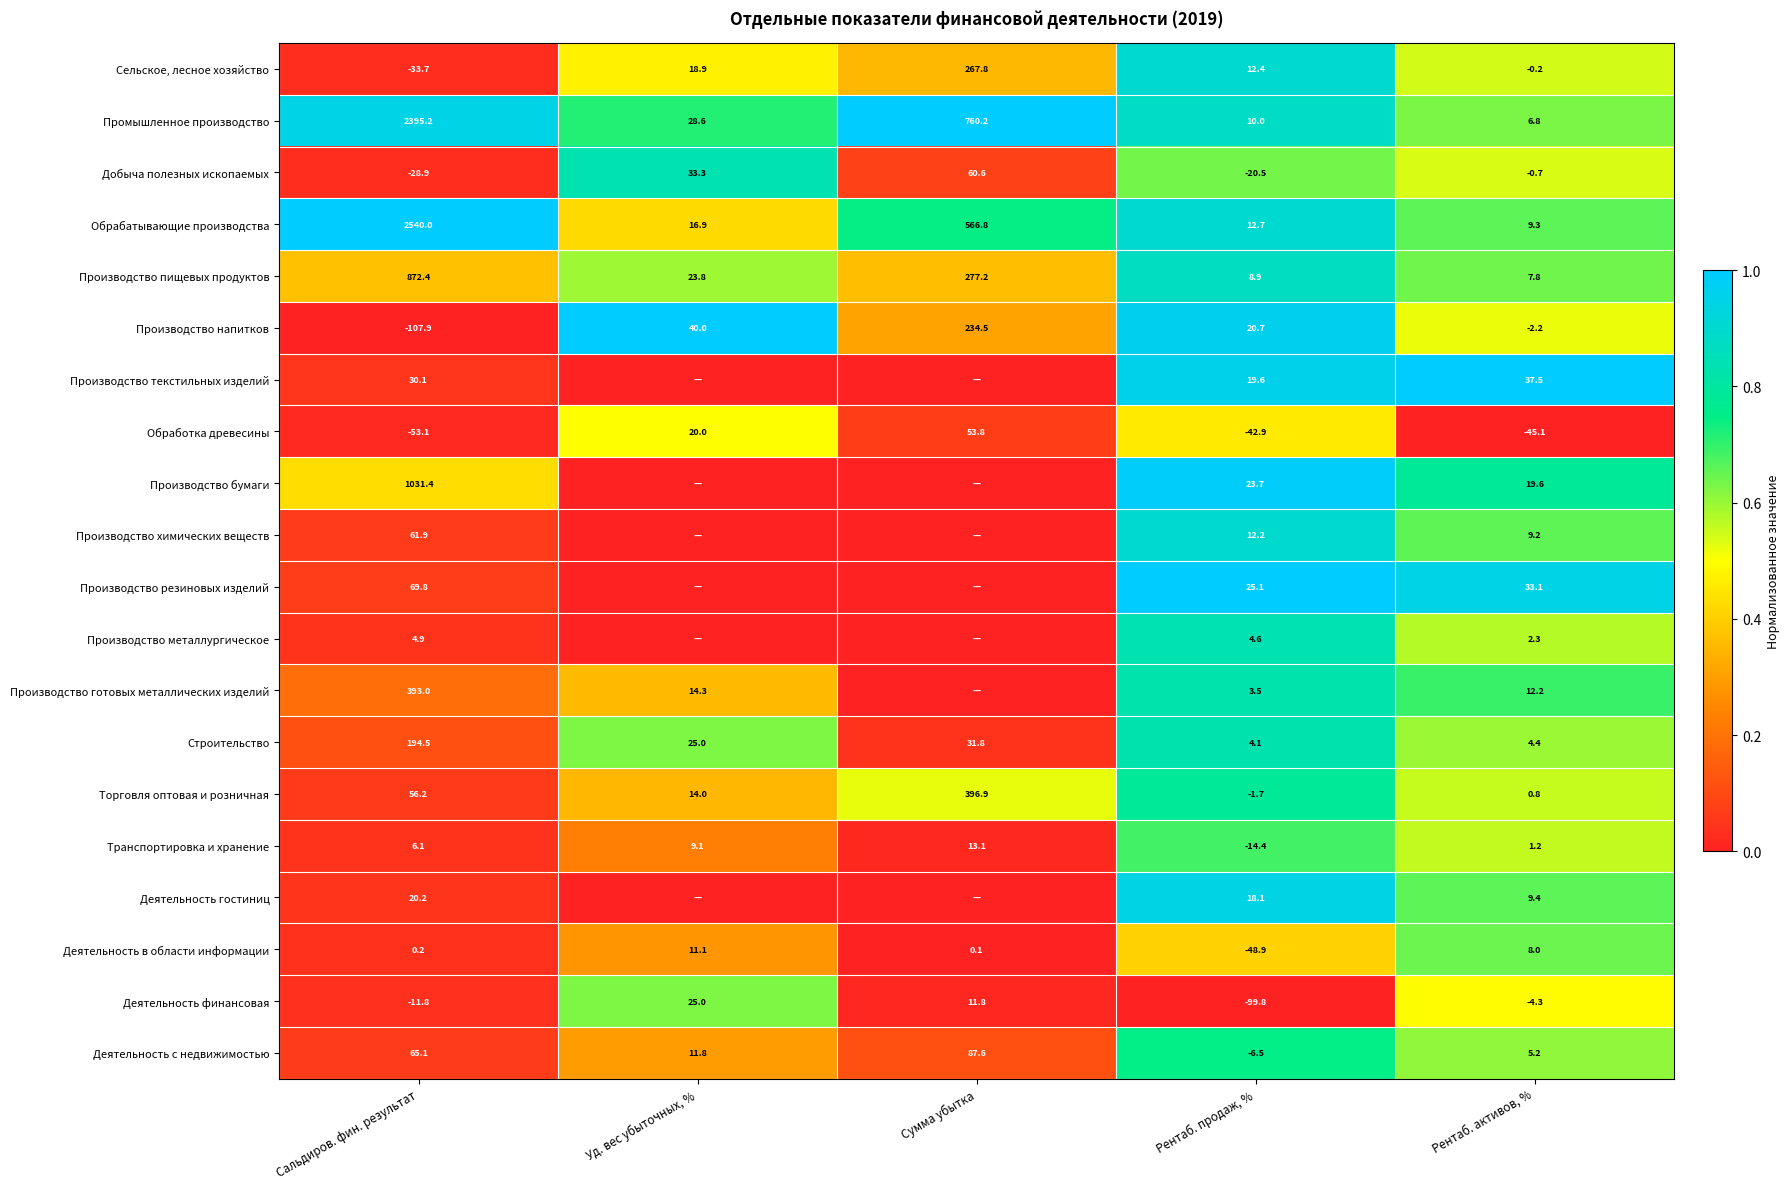

What value does the Промышленное производство series have at Сальдиров. фин. результат?

2395.2